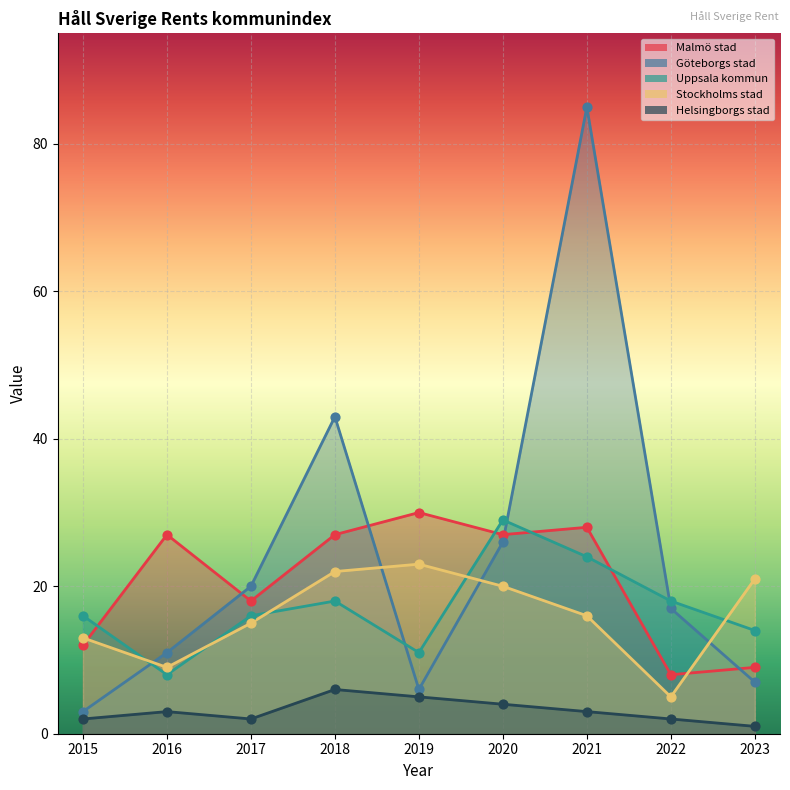

What is the total value across all series at 2015?

44